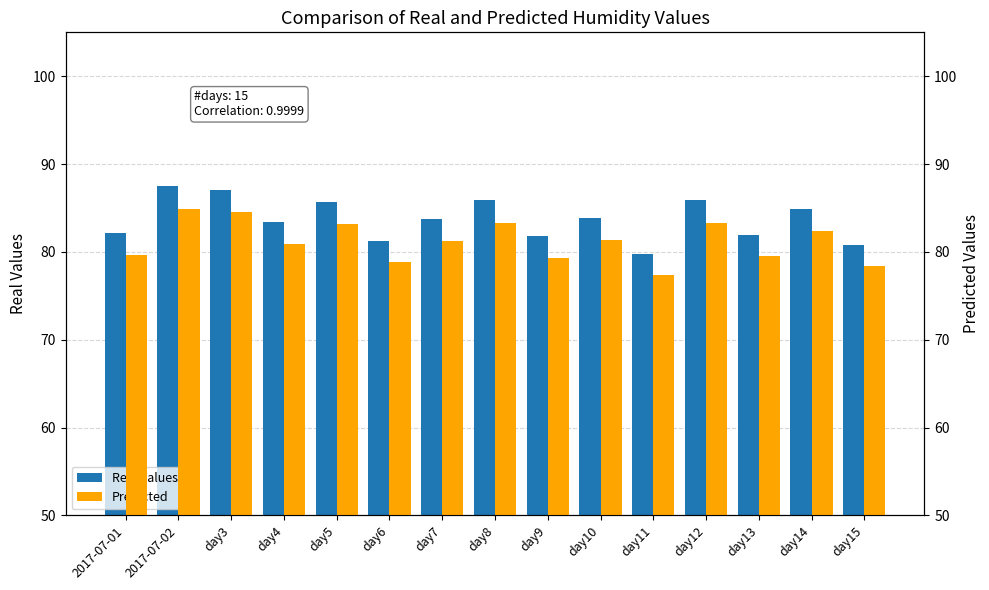

The value of Real Values at 2017-07-02 is 87.5. True or false?

True